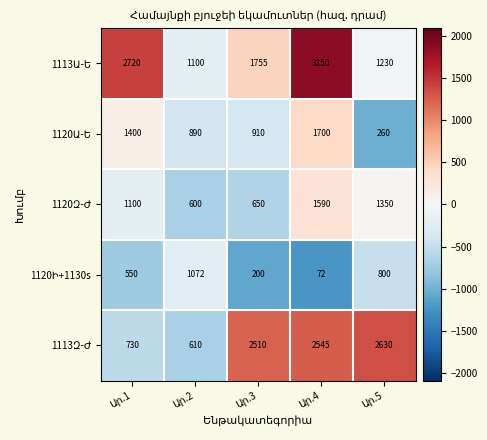

How many series are shown in this chart?

5